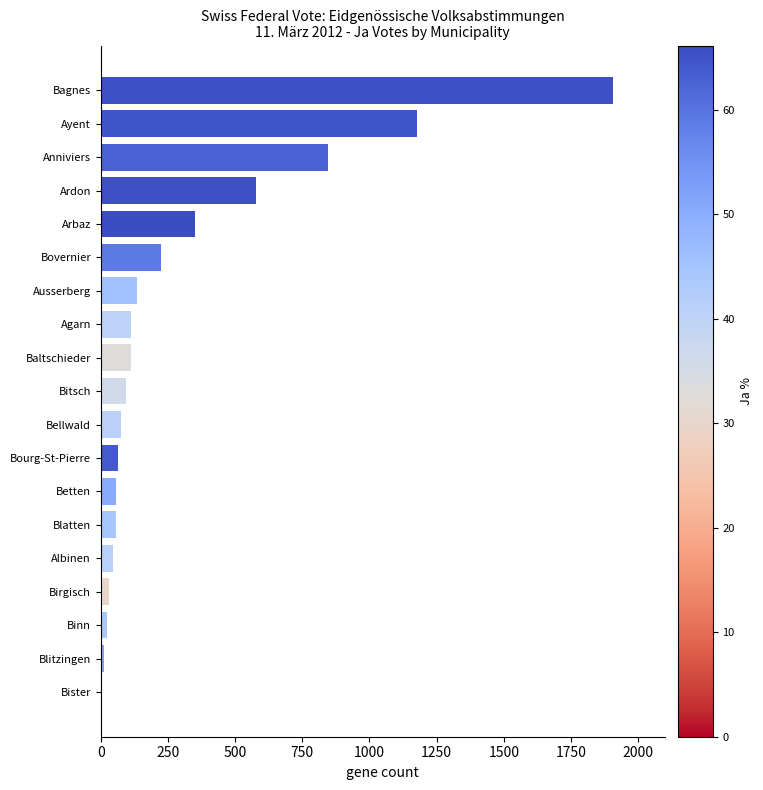

Between Ayent and Betten, which is larger?

Ayent